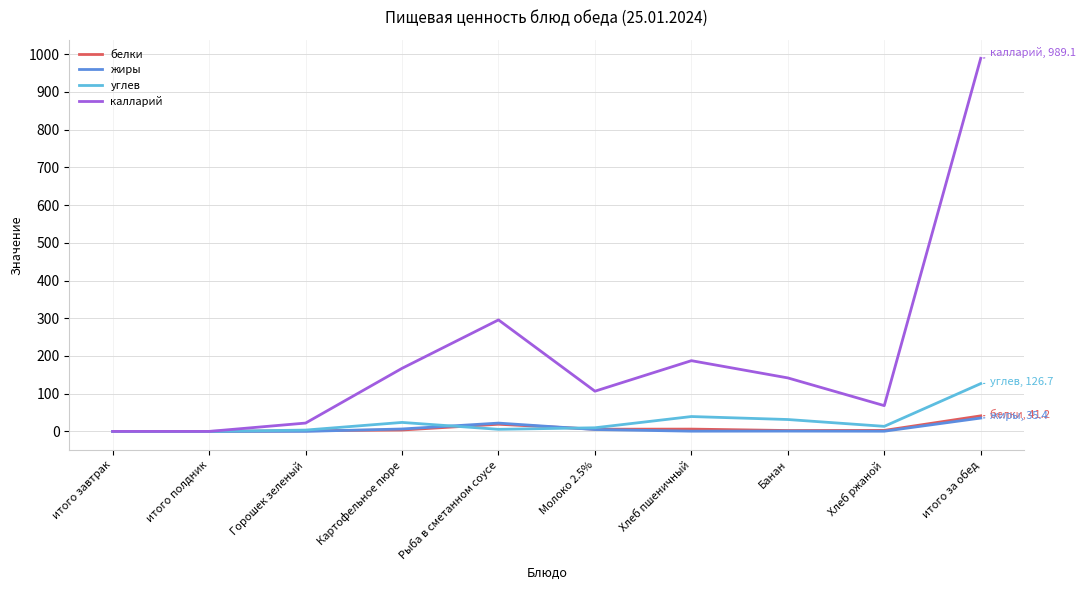

Which series has the widest spread of values?

калларий